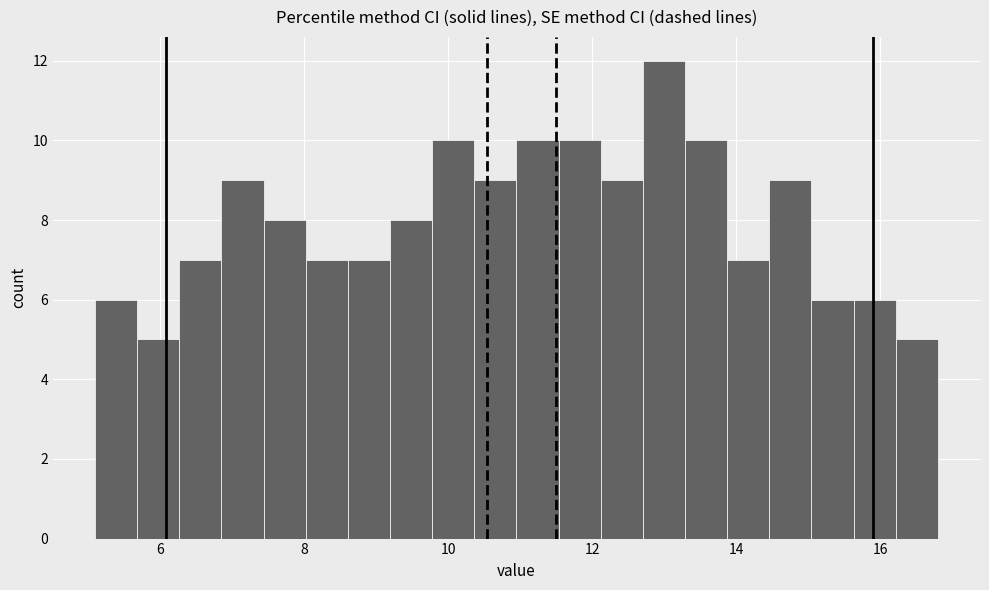

Around what value on the x-axis is the tallest bar? Give the approximate position of its centre, as read against the axis.

13.0